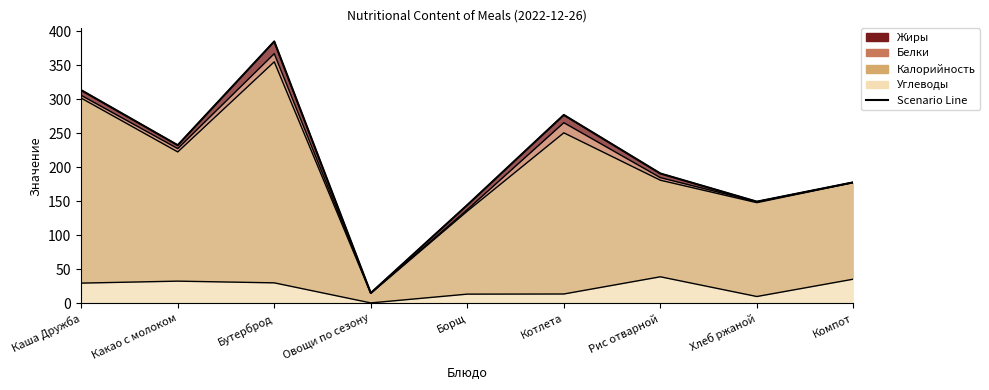

What is the ratio of the value at Рис отварной to the value at Какао с молоком?

0.8